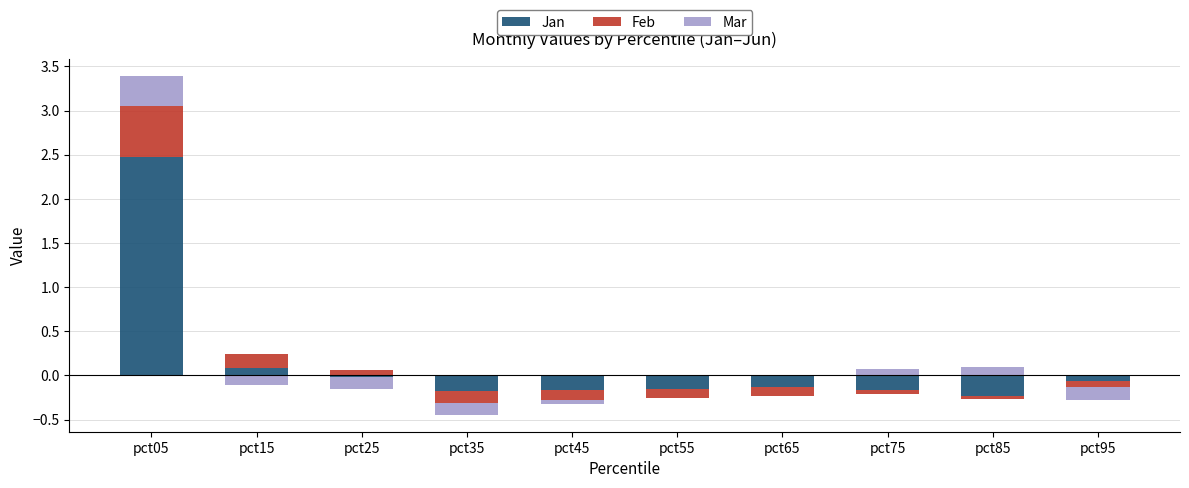

The value of Jan at pct45 is -0.9. True or false?

False